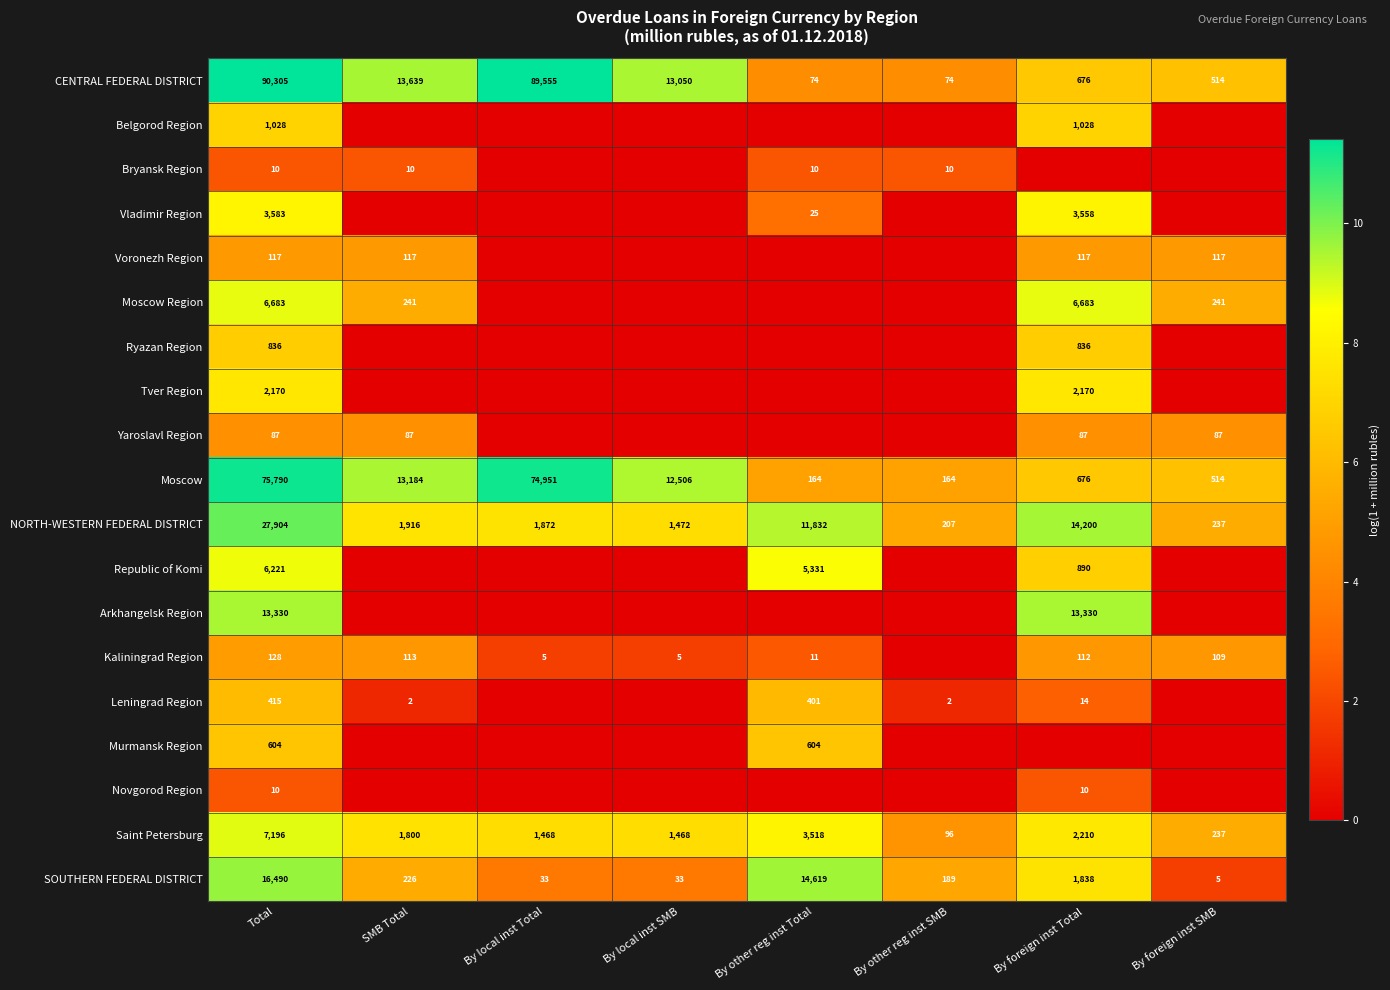

What is the difference between the Moscow values at Total and By foreign inst SMB?

75276